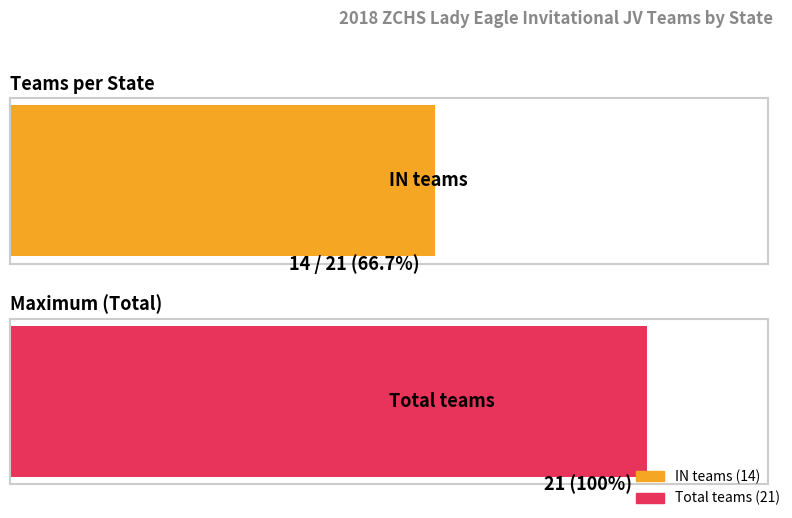

At which label does the data first exceed 4?

IN